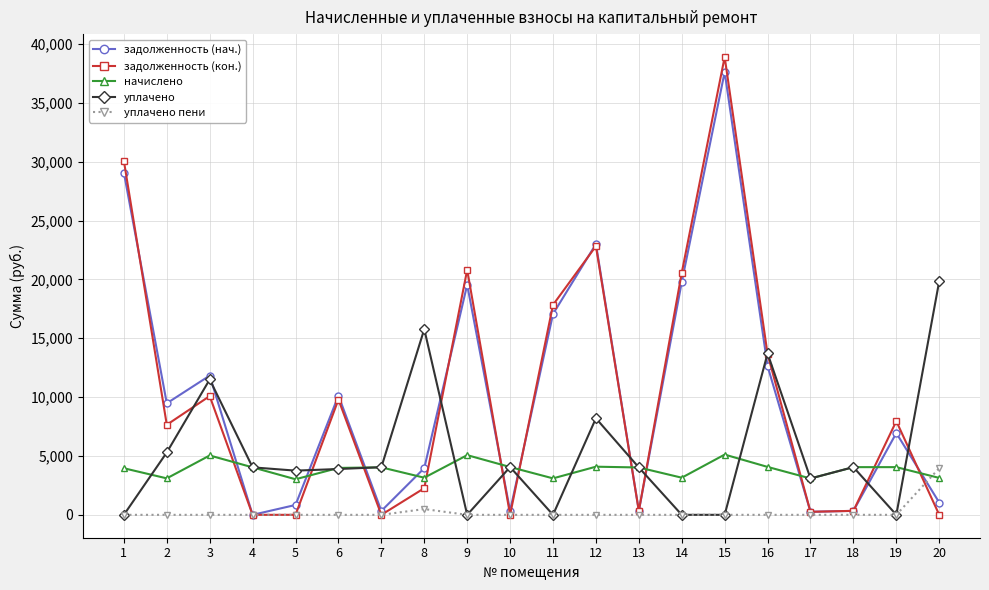

What is the highest value of the уплачено пени series?

3966.2